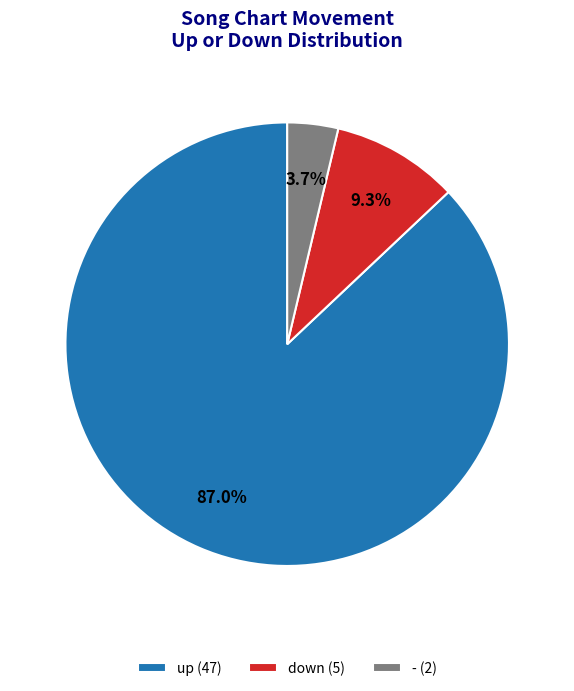

Is it true that - is 4% of the pie?

True